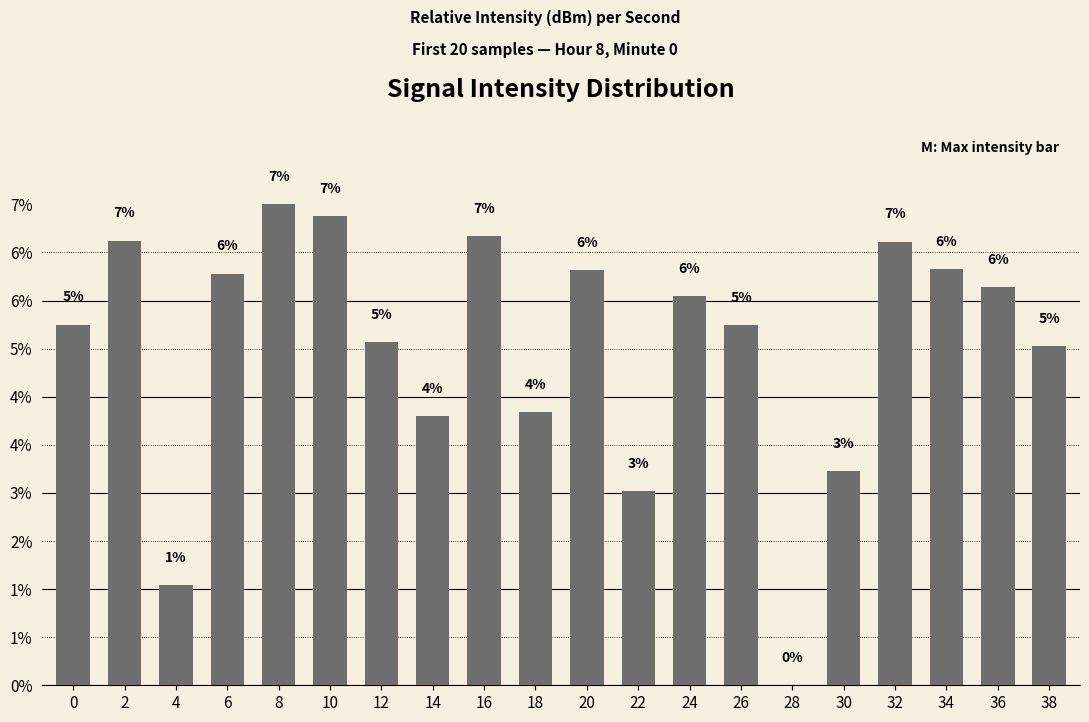

How many distinct data groups are displayed?

1